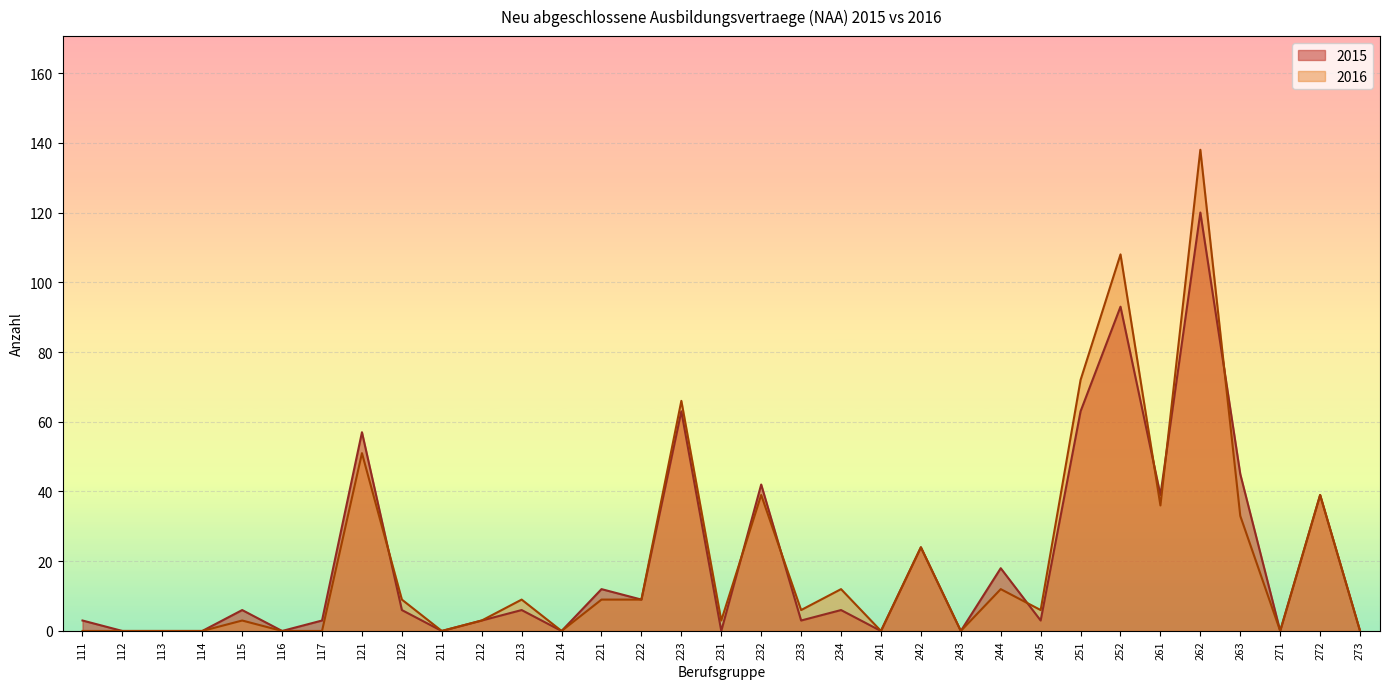

Which category has the lowest value in the 2015 series?

112